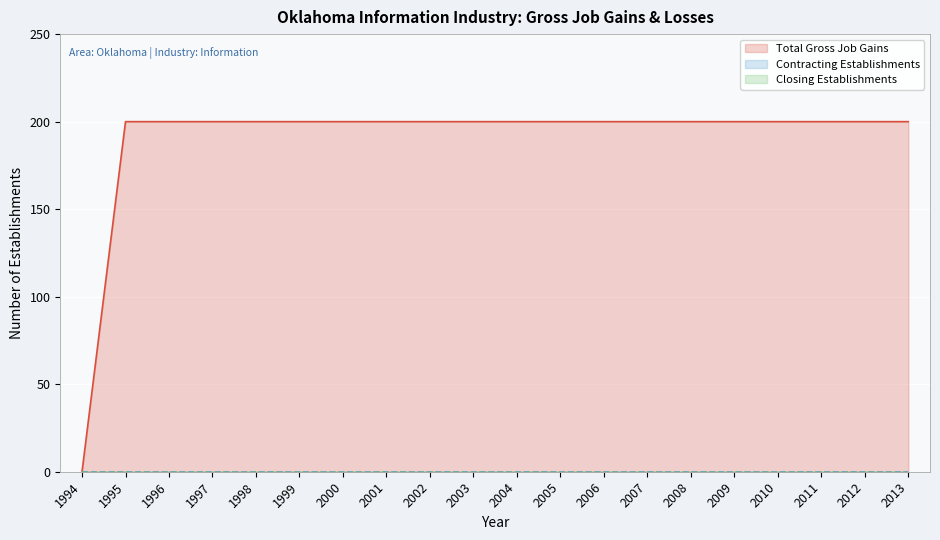

Reading left to right, what are all the values shown in this chart?

Total Gross Job Gains: 1994=0	1995=200	1996=200	1997=200	1998=200	1999=200	2000=200	2001=200	2002=200	2003=200	2004=200	2005=200	2006=200	2007=200	2008=200	2009=200	2010=200	2011=200	2012=200	2013=200
Contracting Establishments: 1994=0	1995=0	1996=0	1997=0	1998=0	1999=0	2000=0	2001=0	2002=0	2003=0	2004=0	2005=0	2006=0	2007=0	2008=0	2009=0	2010=0	2011=0	2012=0	2013=0
Closing Establishments: 1994=0	1995=0	1996=0	1997=0	1998=0	1999=0	2000=0	2001=0	2002=0	2003=0	2004=0	2005=0	2006=0	2007=0	2008=0	2009=0	2010=0	2011=0	2012=0	2013=0